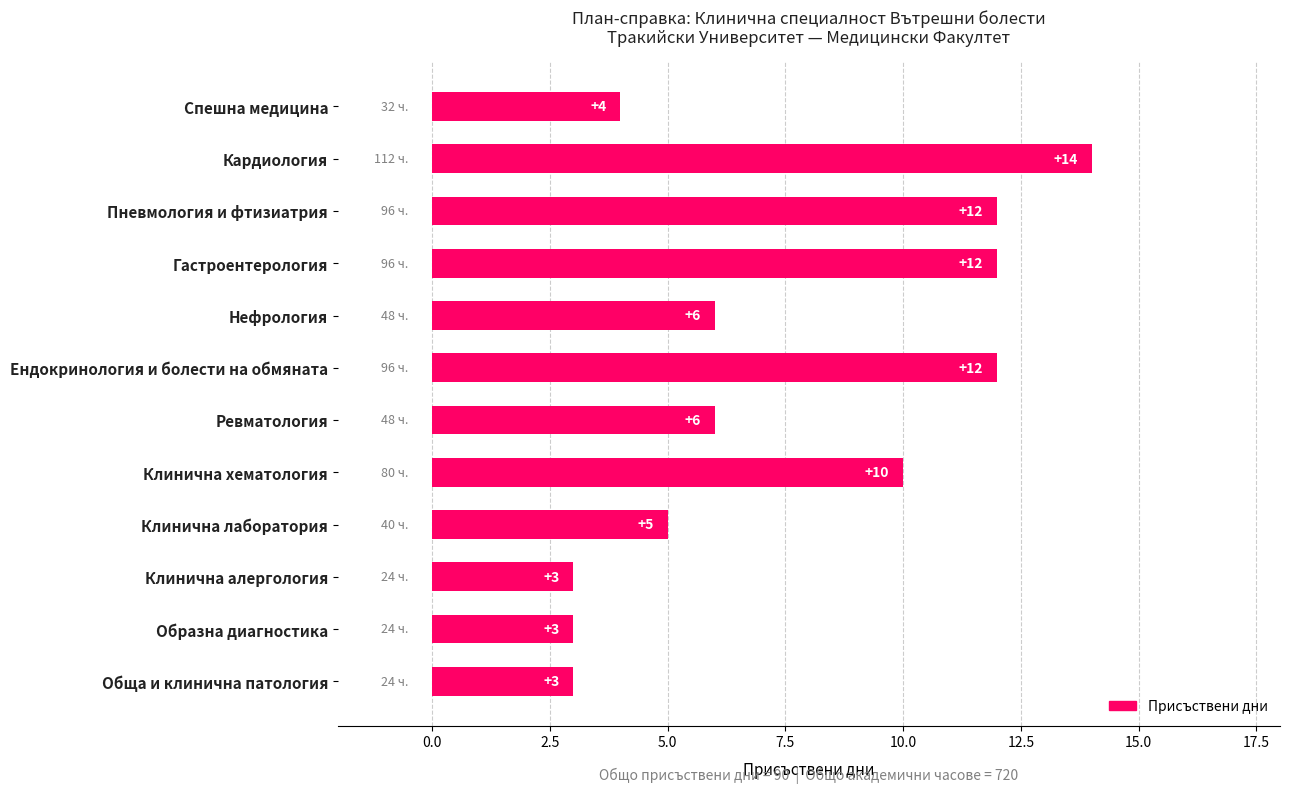

True or false: the data shows 3 at Обща и клинична патология.

True